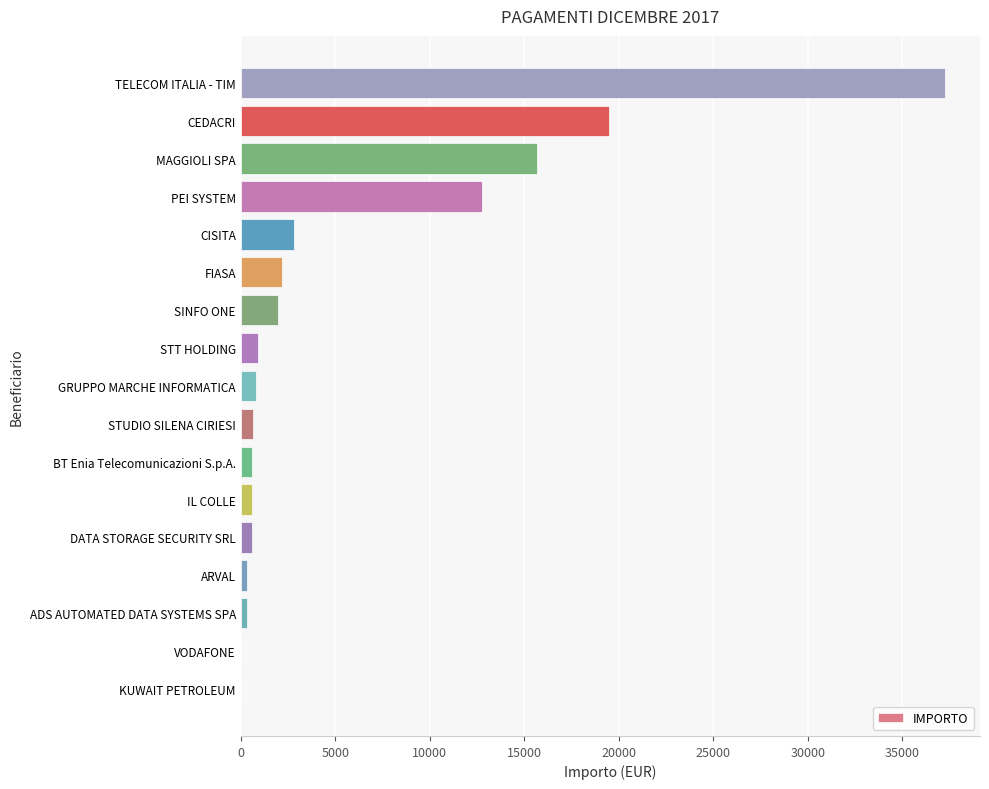

What is the greatest value displayed?

37255.9